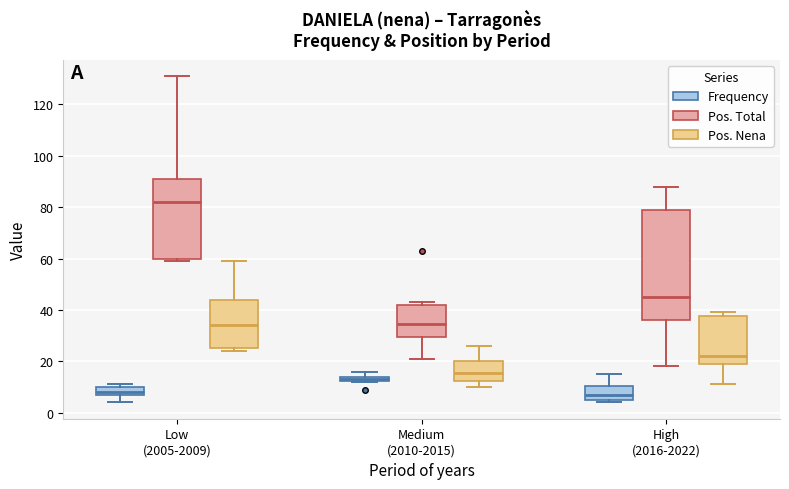

Where does the upper whisker of the box for High (2016-2022) (Frequency) end on the y-axis? The values are not printed on the chart, so give them approximately, as read against the axis.

16